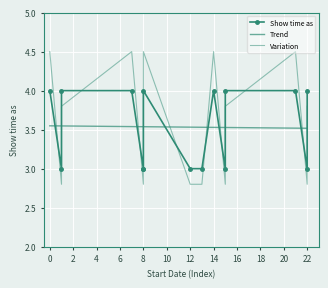

Is it true that the value at 6/26/2015 is 7?

False